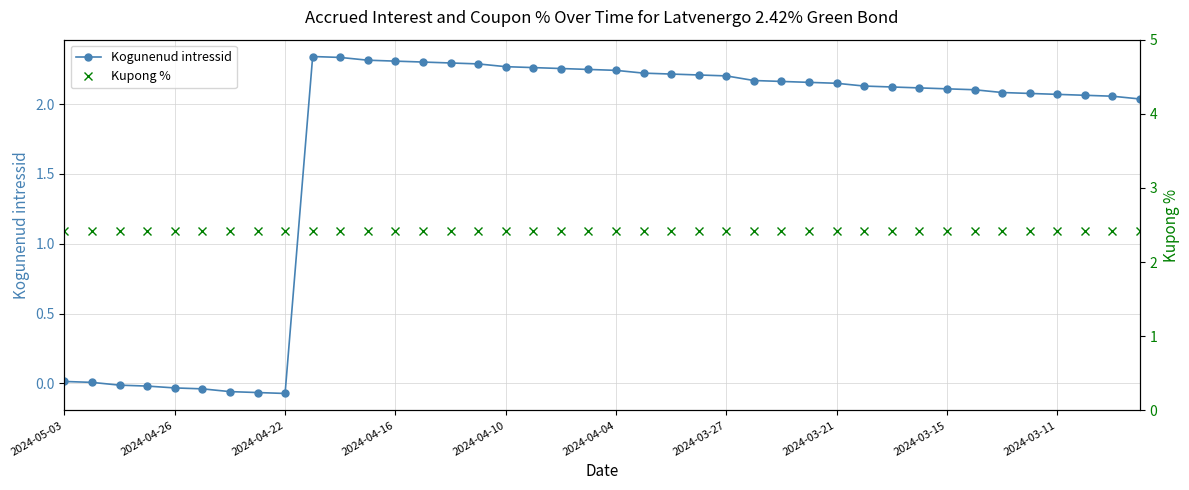

What is the difference between the maximum and minimum values in the Kogunenud intressid series?

2.4